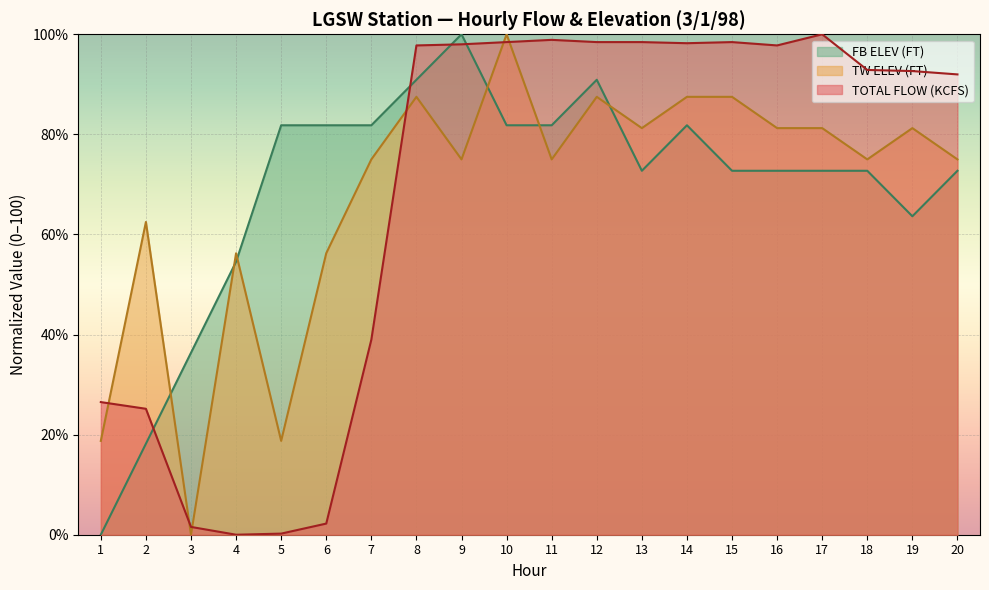

What is the value of the FB ELEV (FT) point at the 4th from the left?

54.5